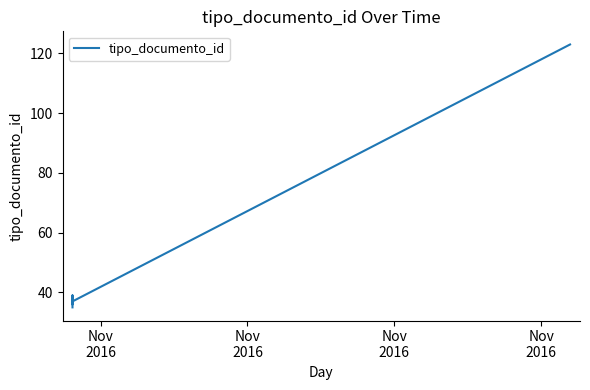

What is the ratio of the value at Nov
2016 to the value at Nov
2016?

1.0